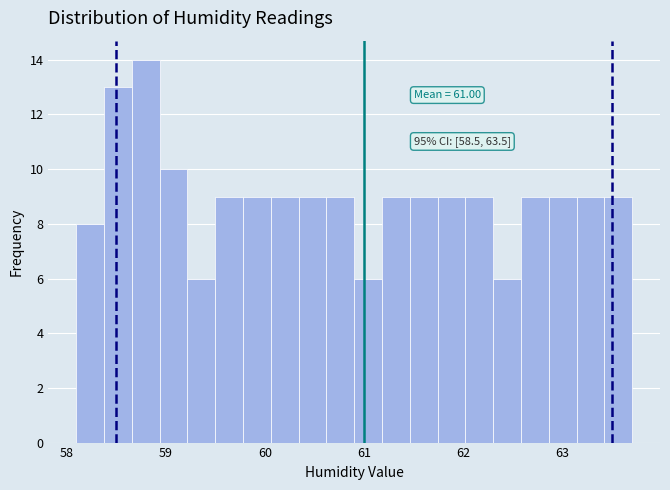

Around what value on the x-axis is the tallest bar? Give the approximate position of its centre, as read against the axis.

58.8